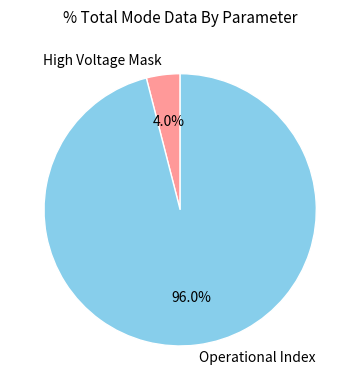

How many segments does this pie chart have?

2